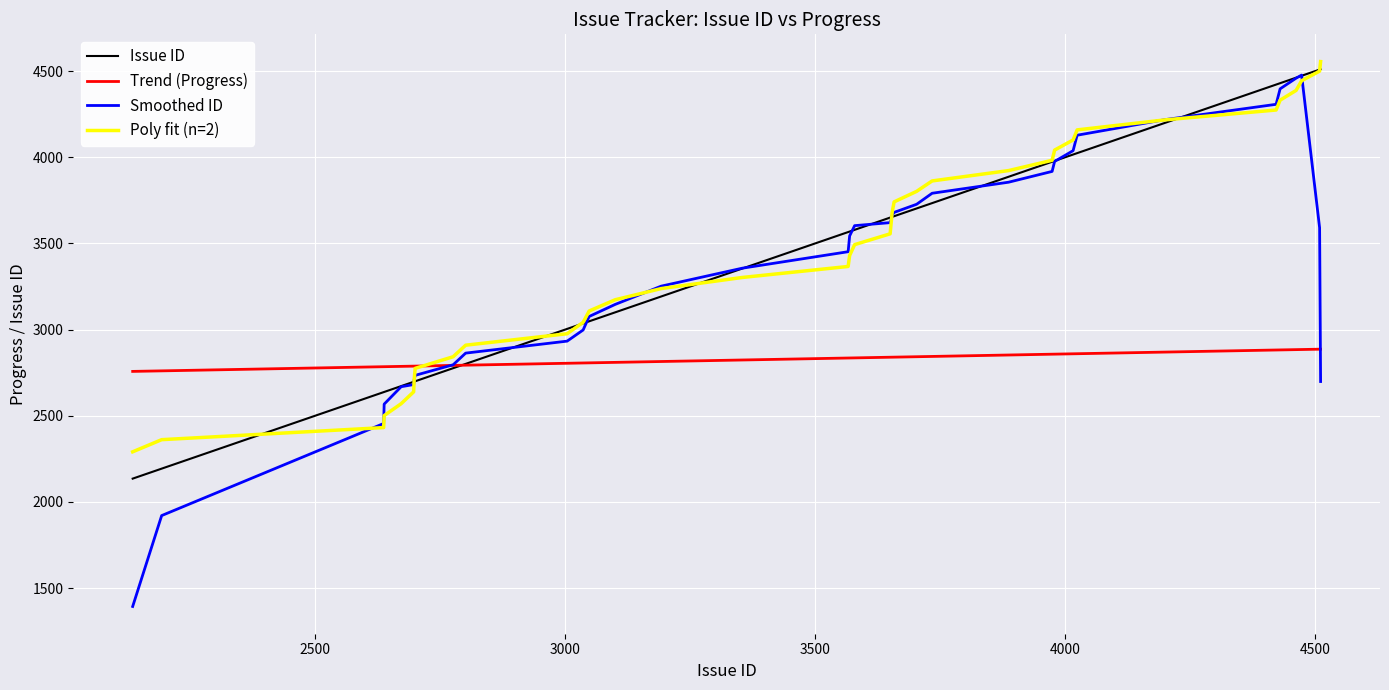

At how many categories does at least one series exceed 1612?

37